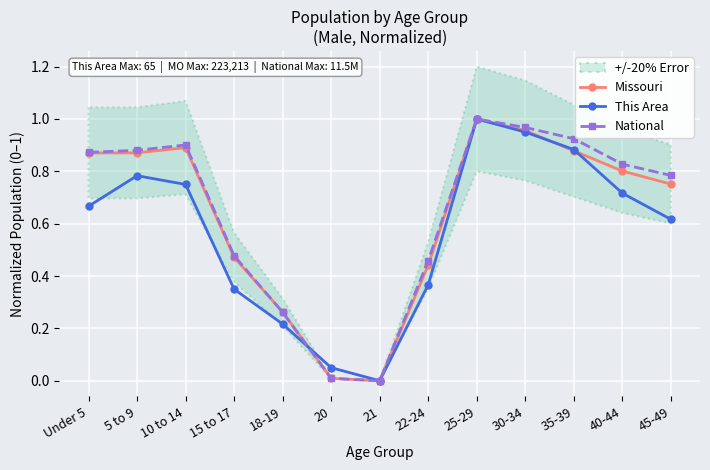

What is the average value of the Missouri series?

0.6